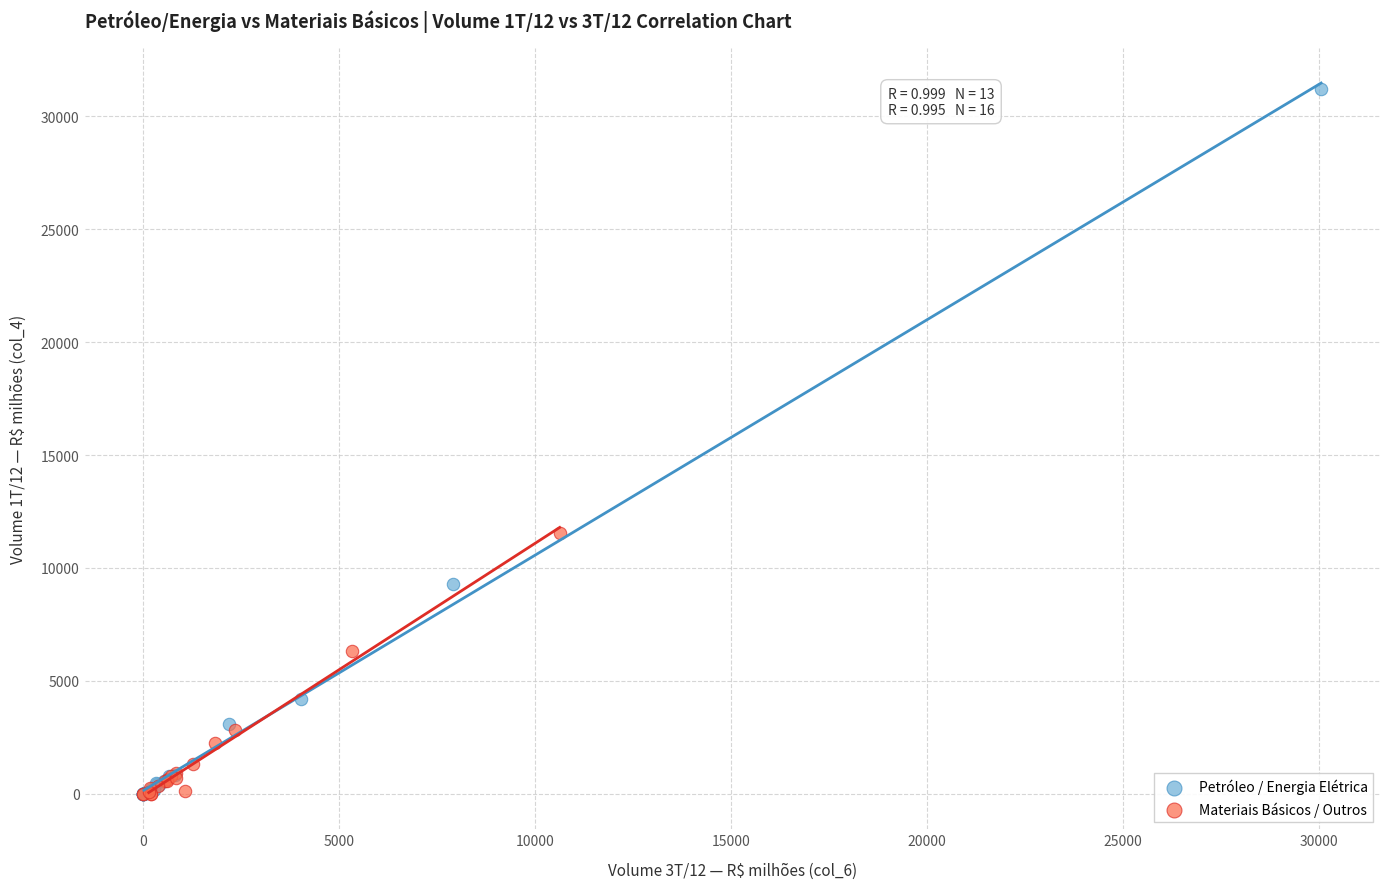

Which series has the largest Y range (max minus min)?

Petróleo / Energia Elétrica